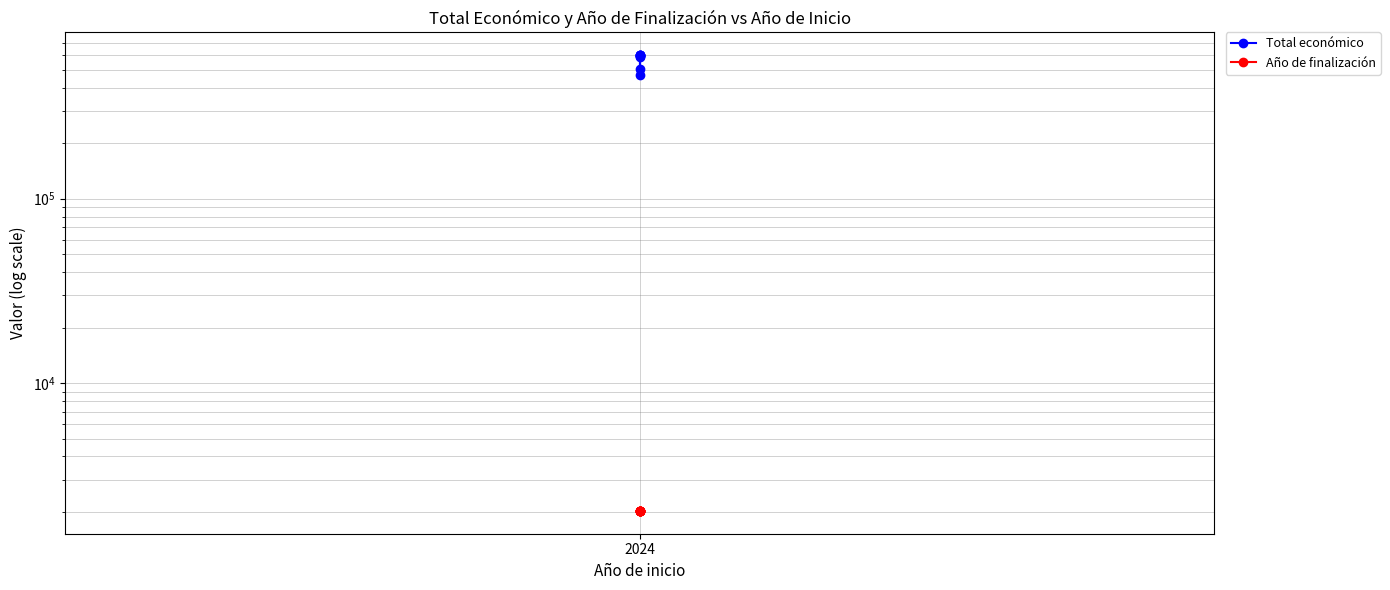

Is it true that Año de finalización equals 1319 at 2024?

False